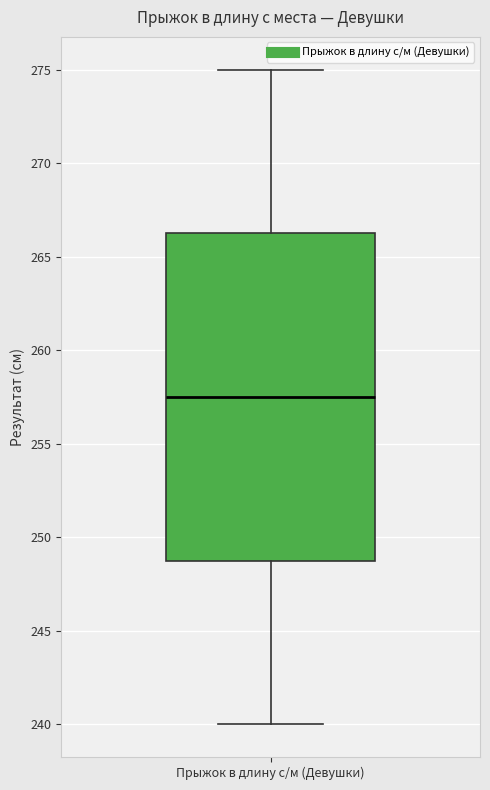

Where does the lower whisker of the box for Прыжок в длину с/м (Девушки) end on the y-axis? The values are not printed on the chart, so give them approximately, as read against the axis.

240.0